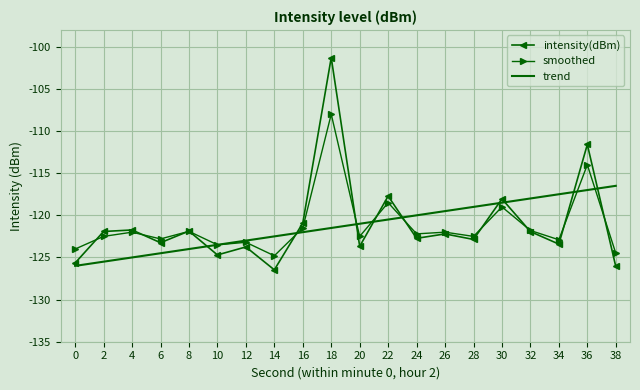

At which category does the chart reach its minimum across all series?

14